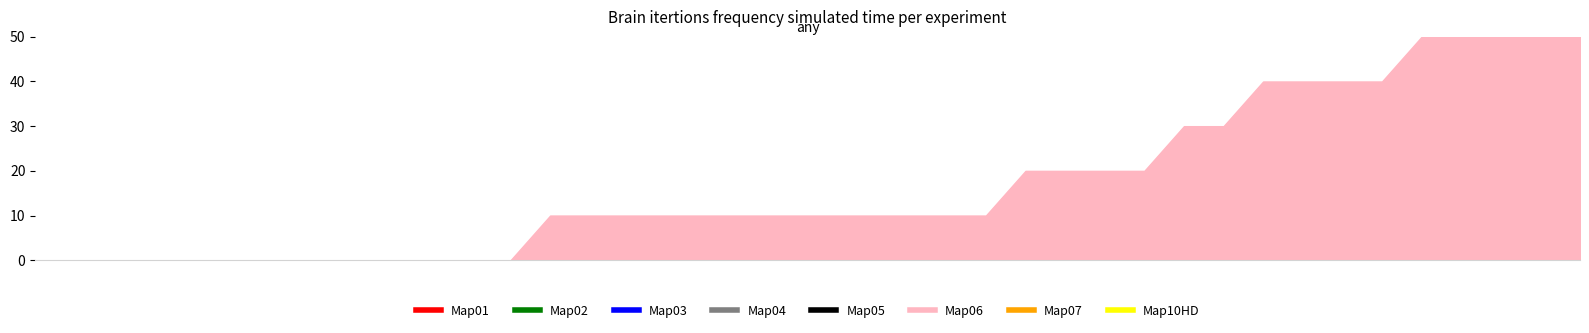

What is the label of the 3rd point from the left?

148